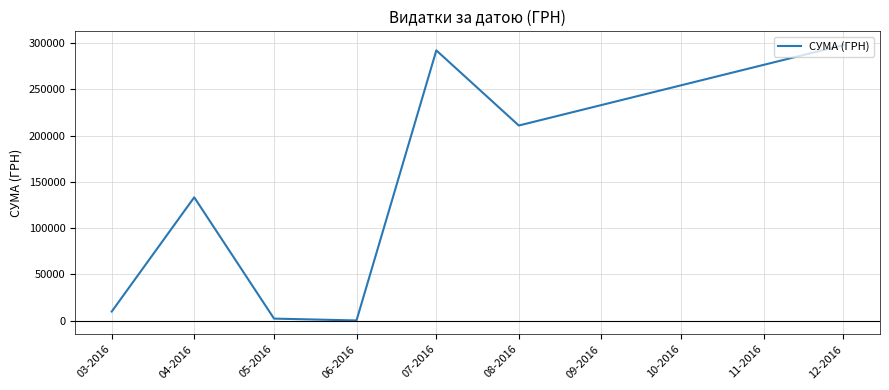

Reading left to right, what are all the values shown in this chart?

9810.9	133240.0	2168.8	180.0	292040.7	210845.1	297743.9